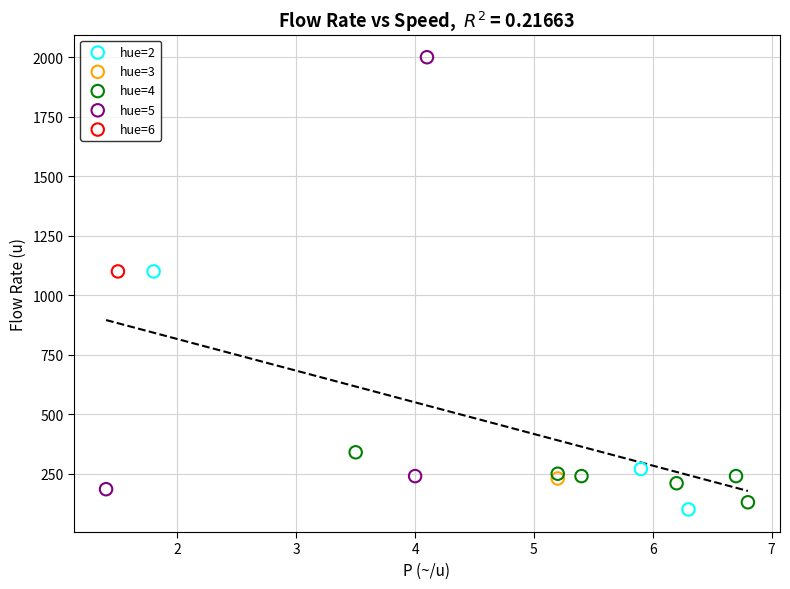

Which series reaches the maximum Y coordinate?

hue=5